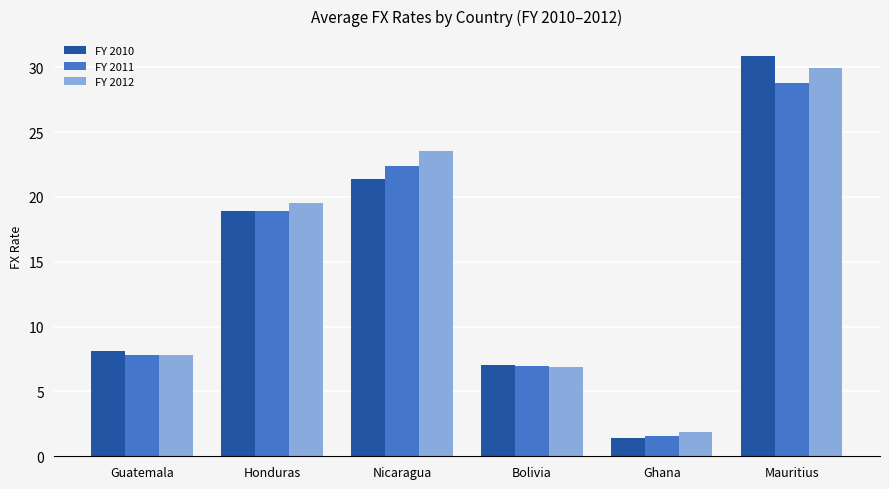

What is the difference between the highest and lowest values at Ghana?

0.4